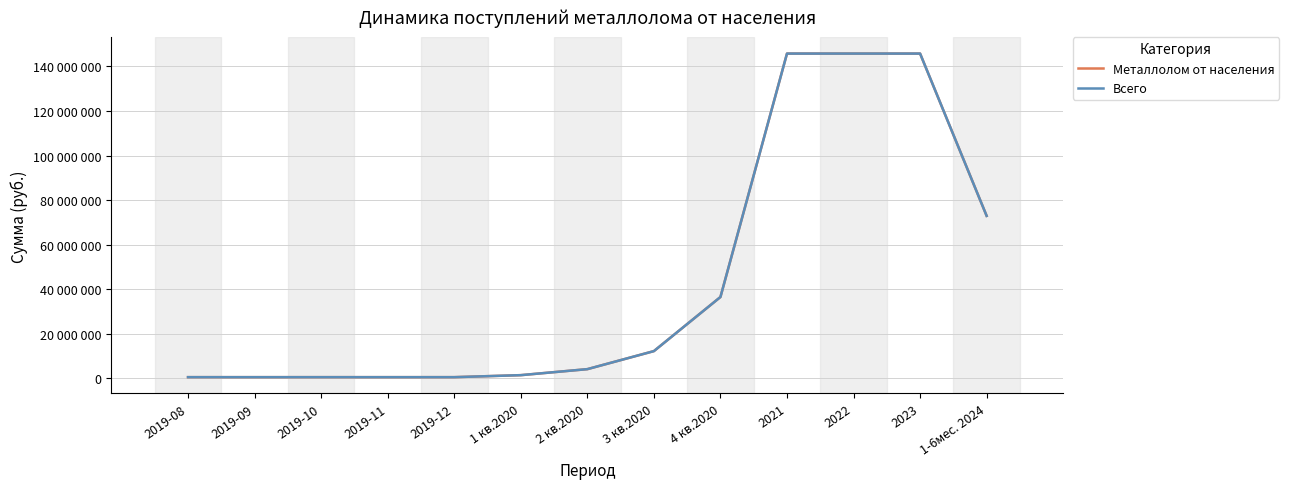

Does the chart have visible grid lines?

Yes